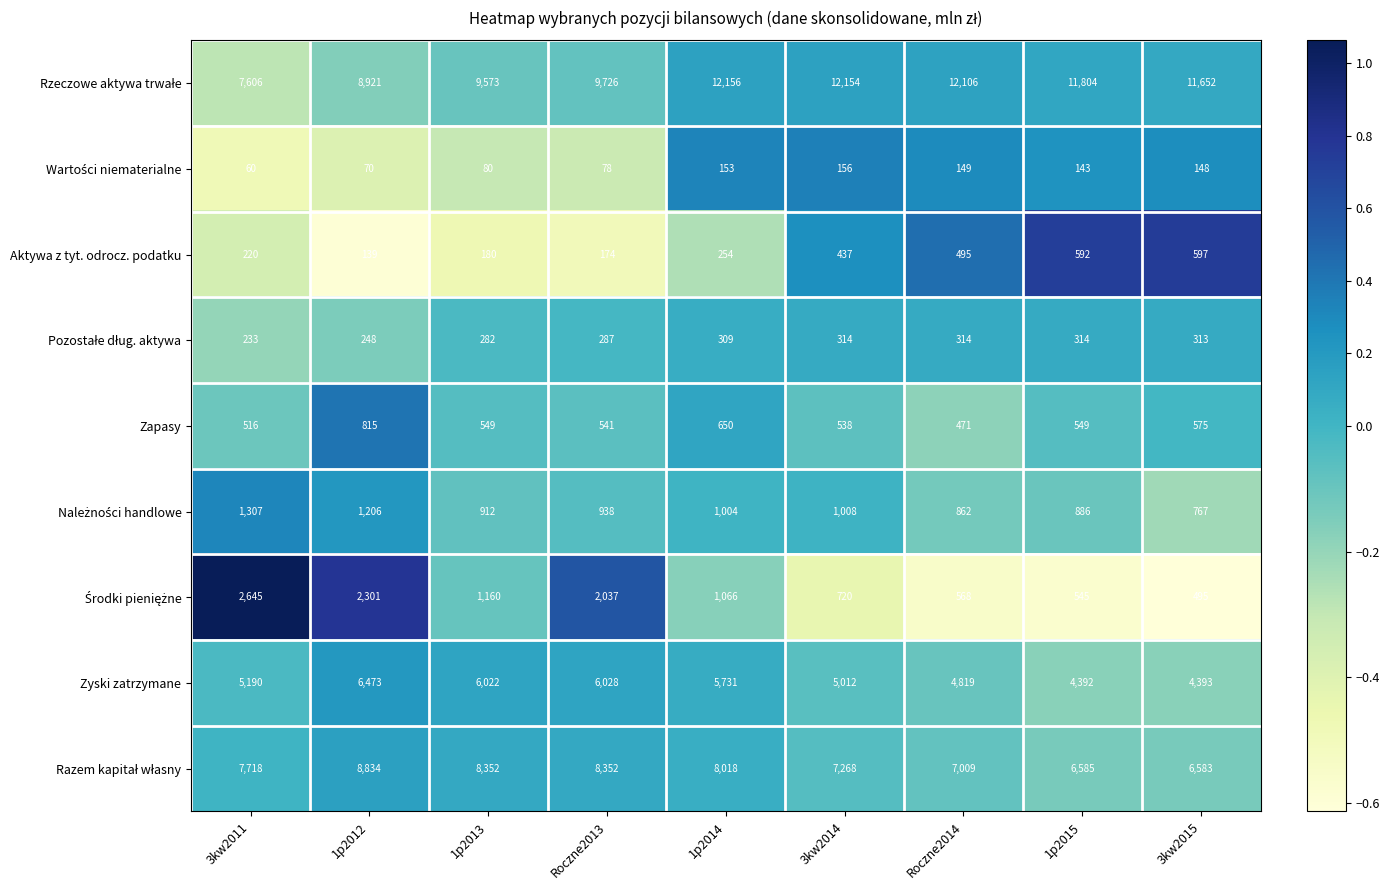

What is the difference between the second highest and minimum values in the Aktywa z tyt. odrocz. podatku series?

453